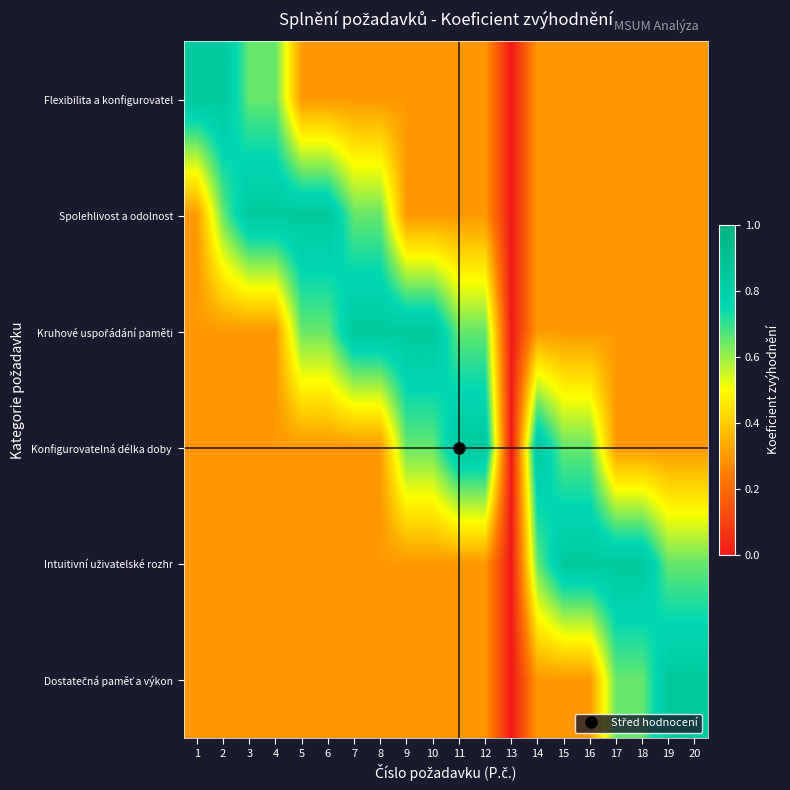

What is the total value across all series at 11?

2.7